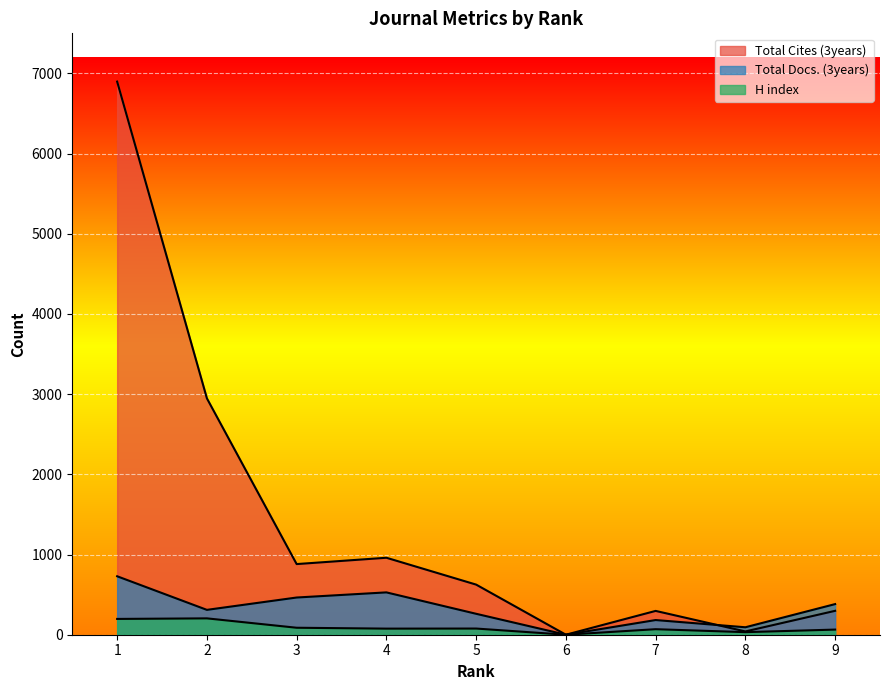

True or false: H index and Total Cites (3years) cross at least once.

False